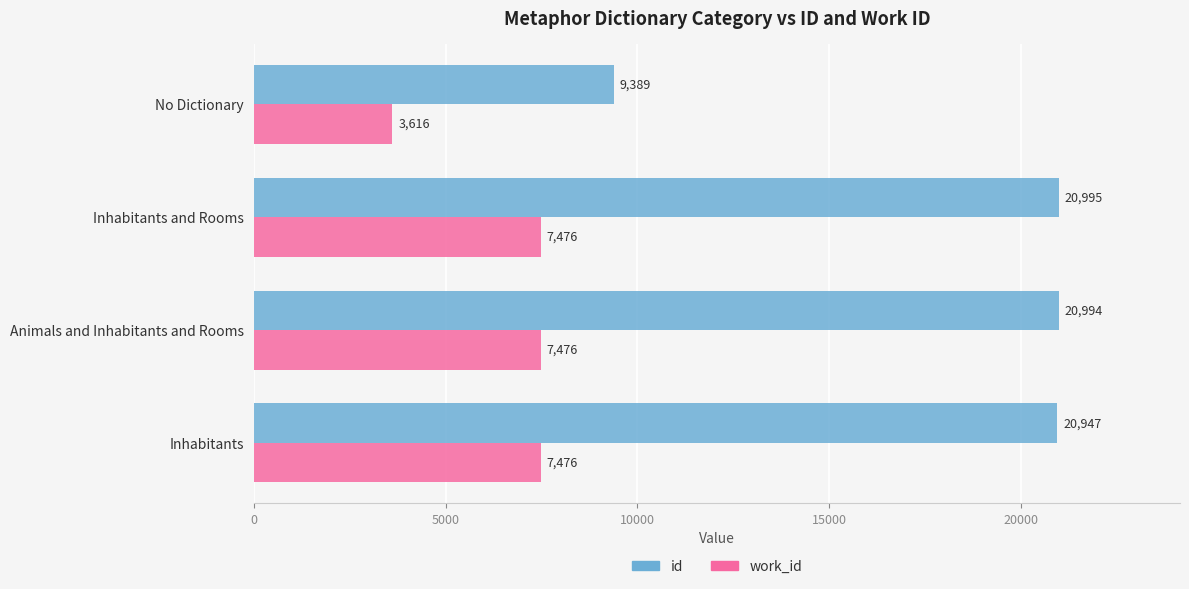

At which category does the chart reach its peak across all series?

Inhabitants and Rooms